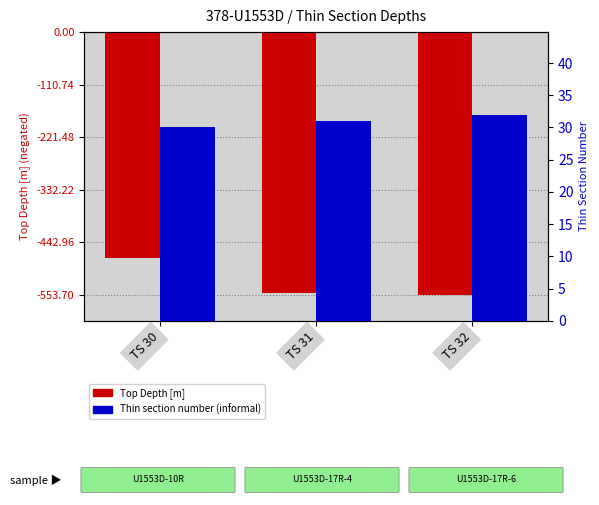

Rank the series by their average value, from highest to lowest.

Thin section number (informal), Top Depth [m]